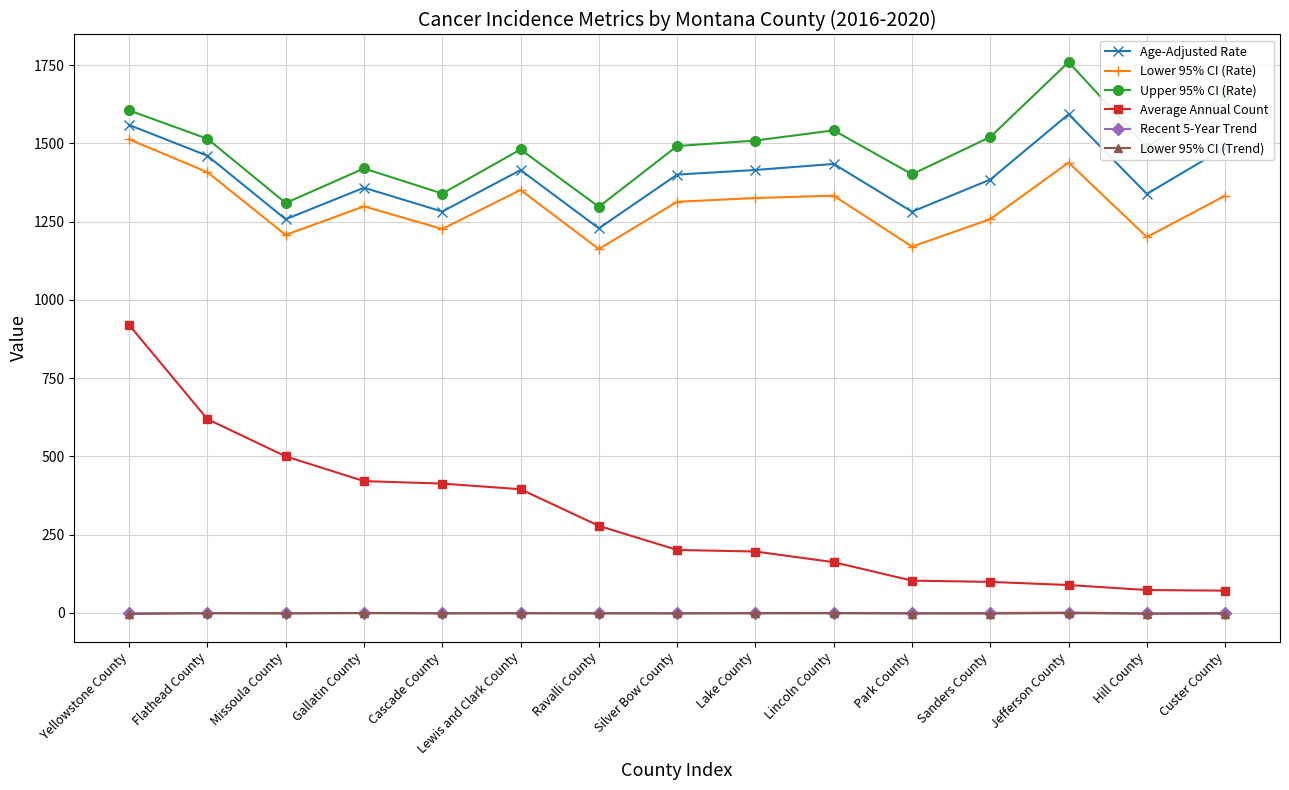

How many categories are shown in the chart?

15